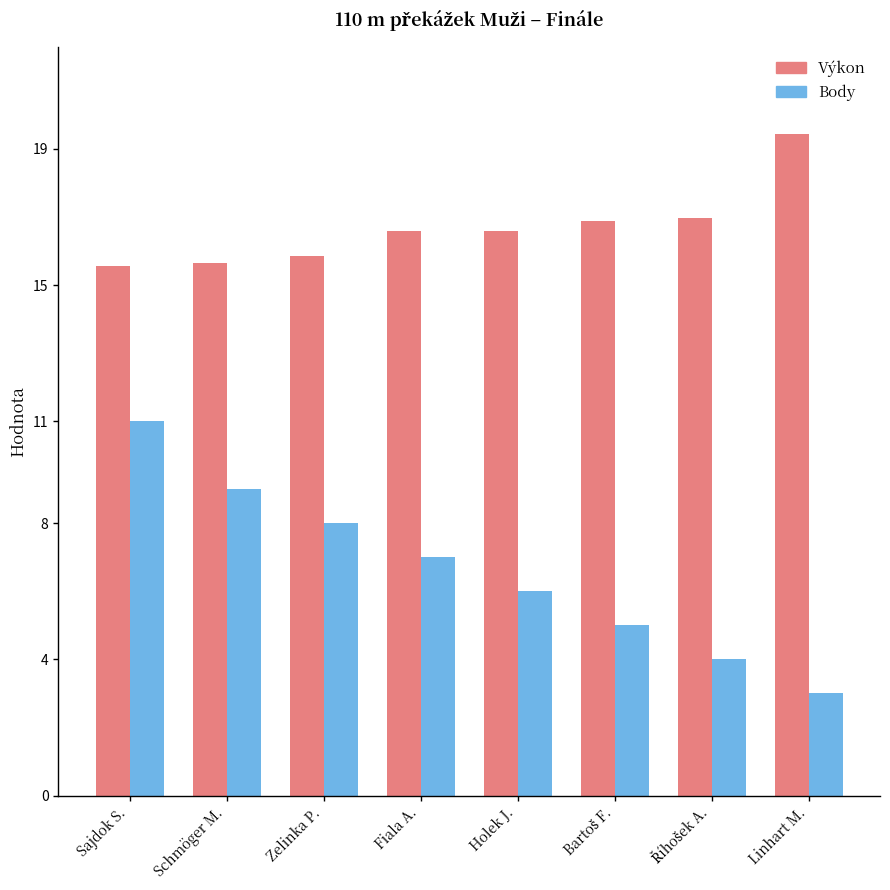

At how many categories does at least one series exceed 16?

5